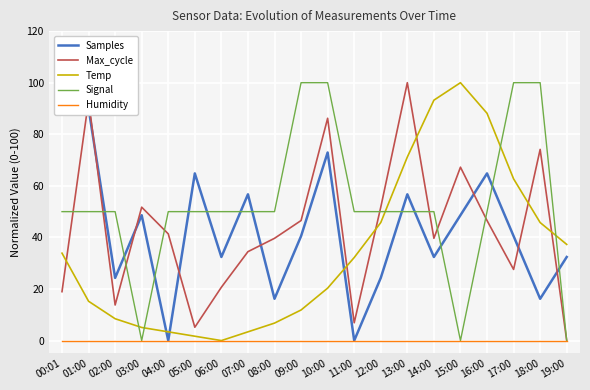

What are all the series names shown in the legend?

Samples, Max_cycle, Temp, Signal, Humidity